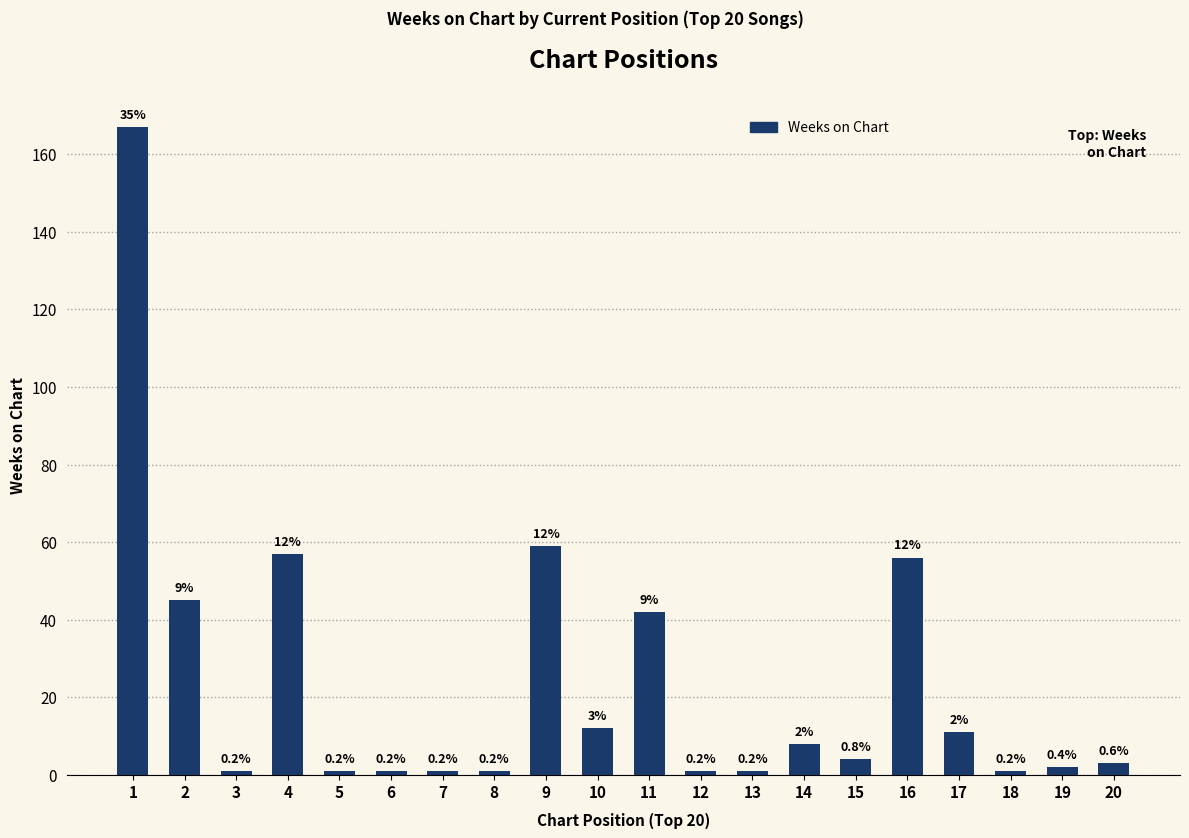

Are the bars horizontal?

No